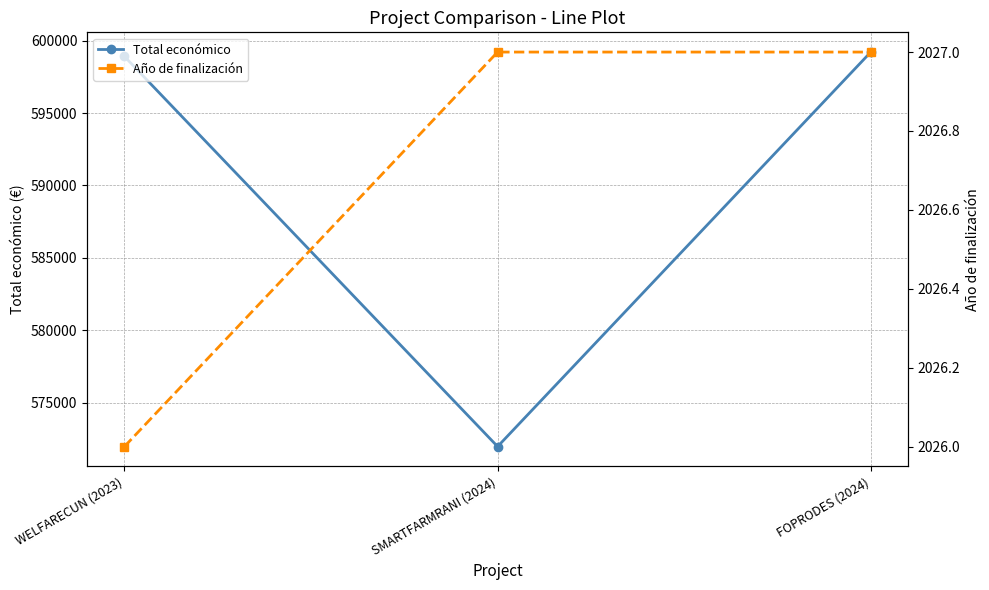

How many Año de finalización values are between 2026 and 2027?

3